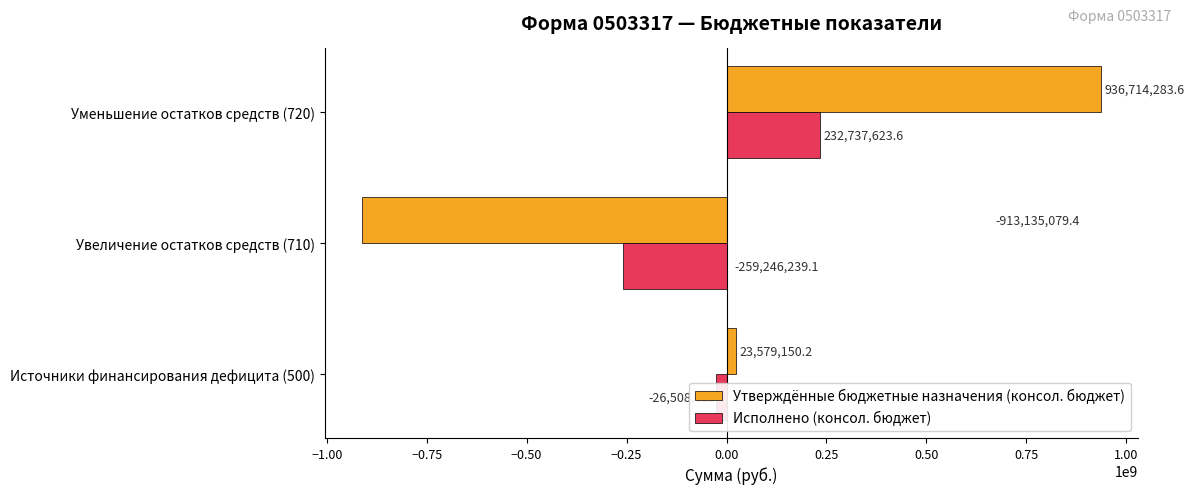

How many values in Утверждённые бюджетные назначения (консол. бюджет) are below zero?

1